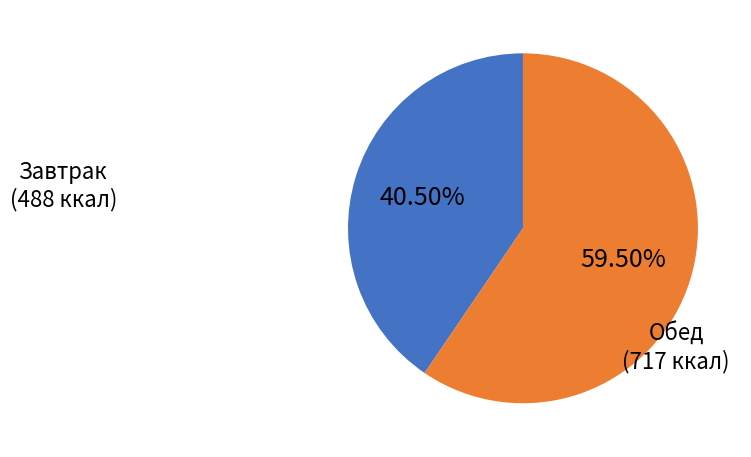

Is there any slice that represents more than half of the pie?

Yes